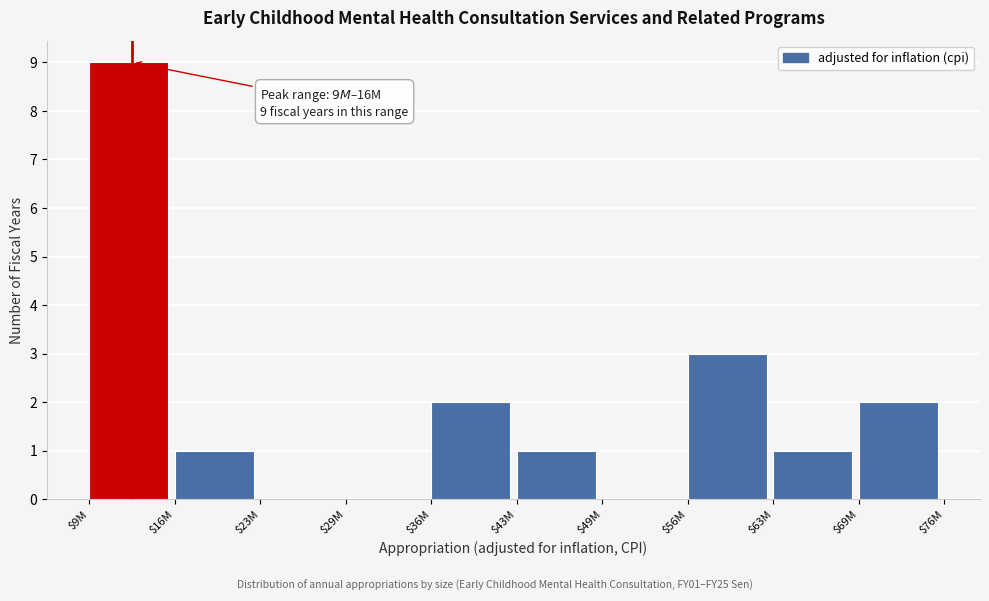

What is the maximum value shown in the chart?

9